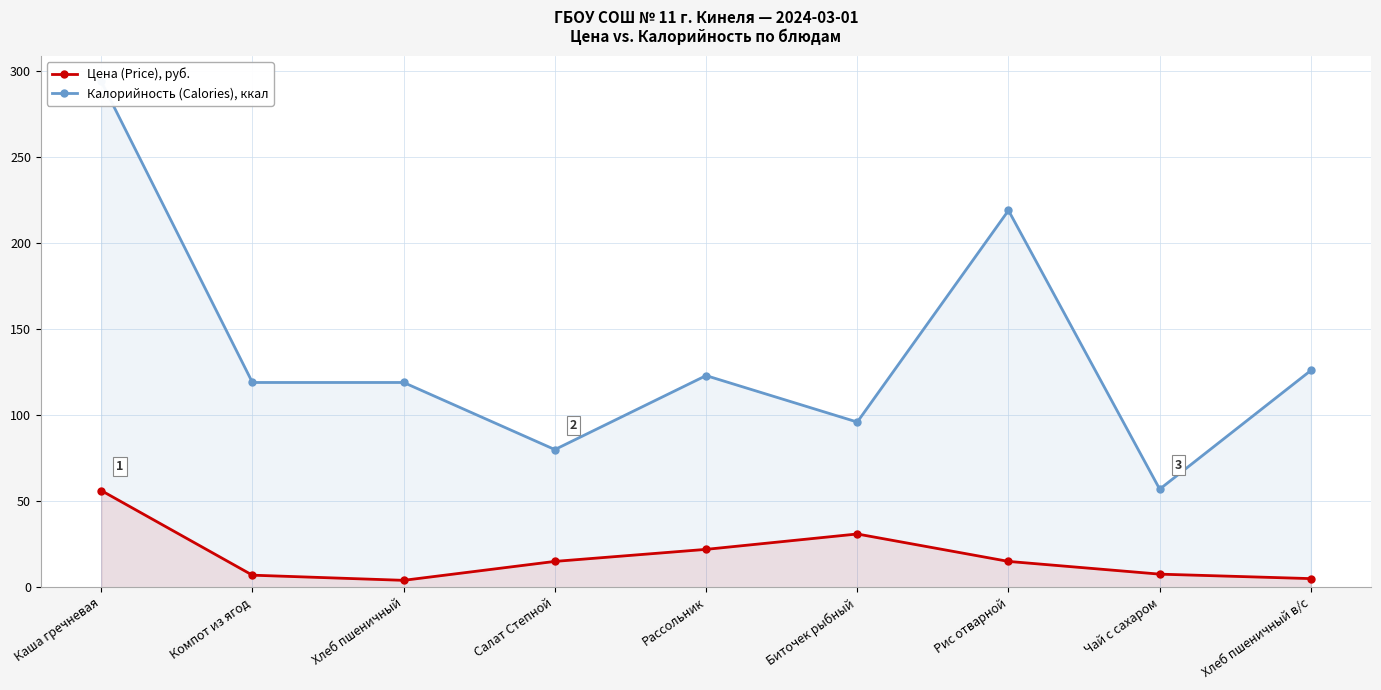

What is the label of the 2nd point from the left?

Компот из ягод